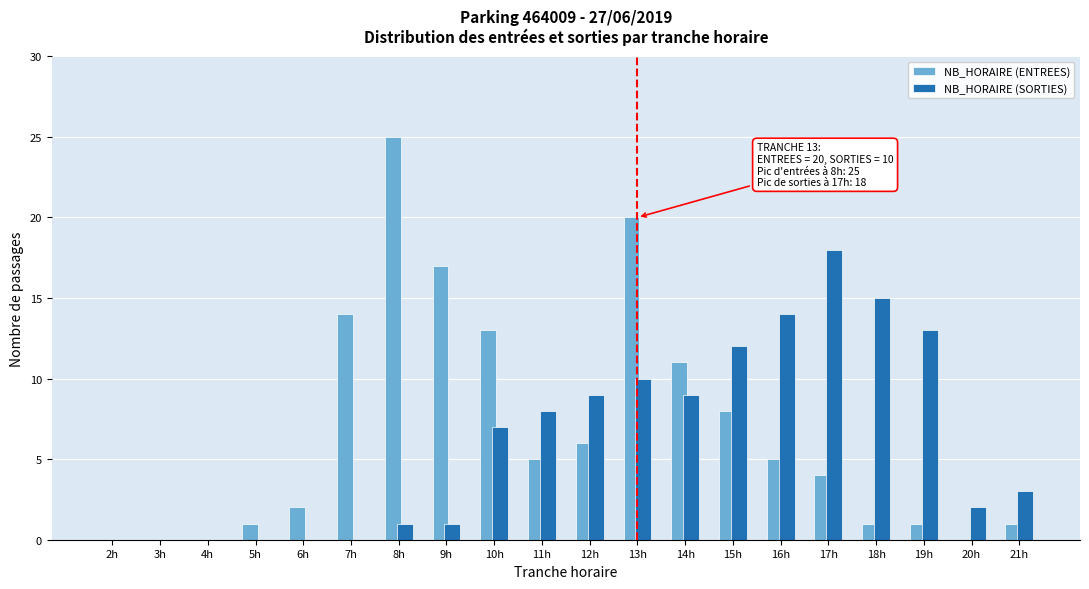

At which category is the sum across all series the highest?

13h